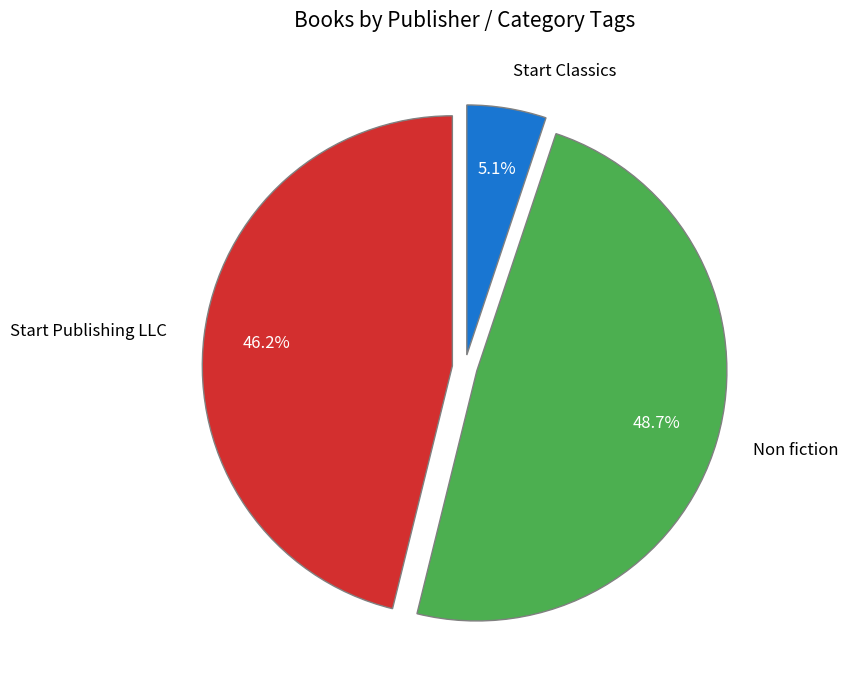

To the nearest percent, what is the difference between the largest and smallest slice percentages?

44%